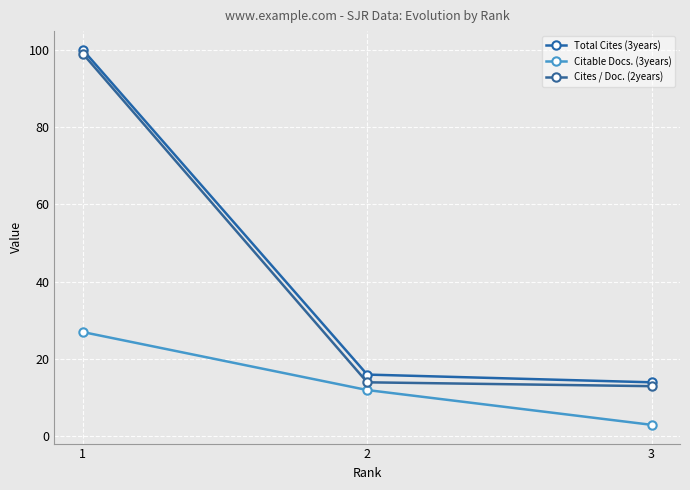

Reading left to right, list all the values displayed in this chart.

Total Cites (3years): 1=100	2=16	3=14
Citable Docs. (3years): 1=27	2=12	3=3
Cites / Doc. (2years): 1=99	2=14	3=13